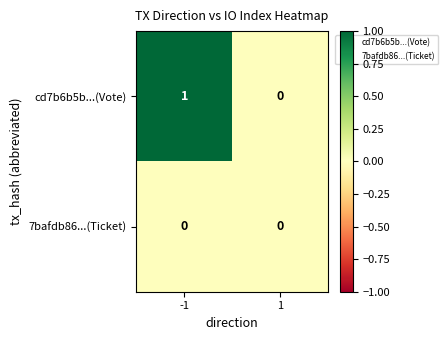

Reading left to right, list all the values displayed in this chart.

cd7b6b5b...(Vote): -1=1	1=0
7bafdb86...(Ticket): -1=0	1=0